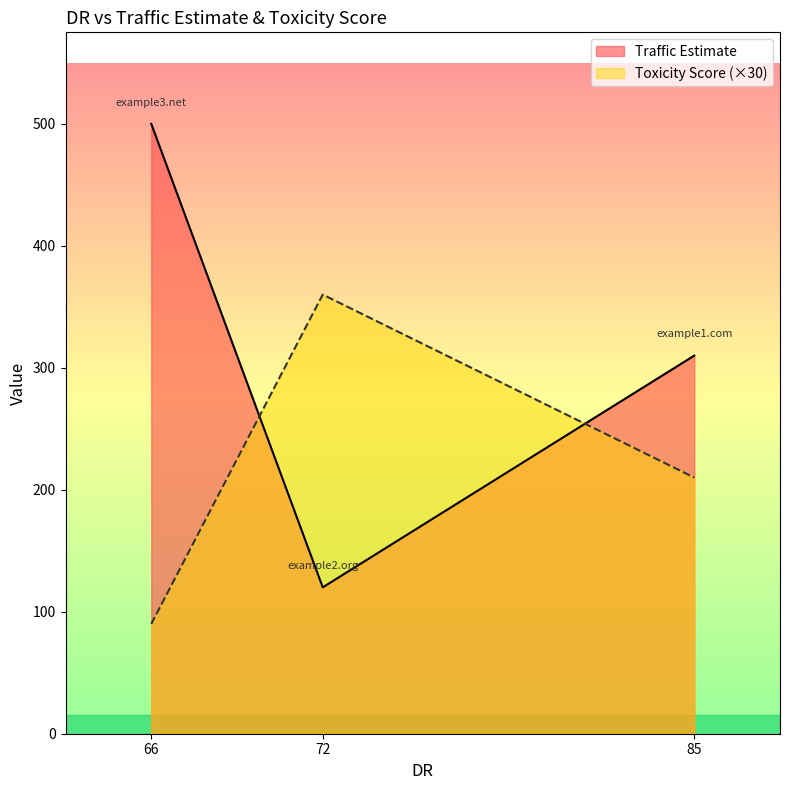

What is the total value across all series at 66?

590